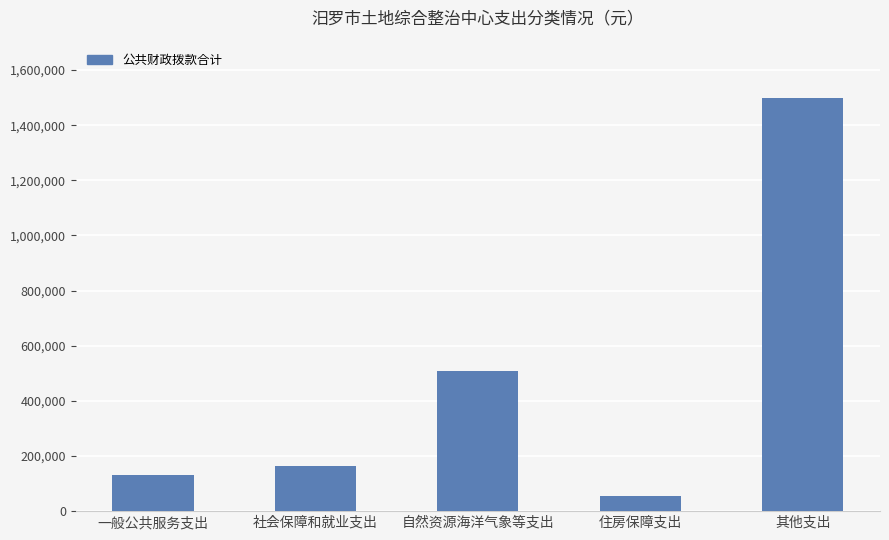

Does the chart contain stacked bars?

No